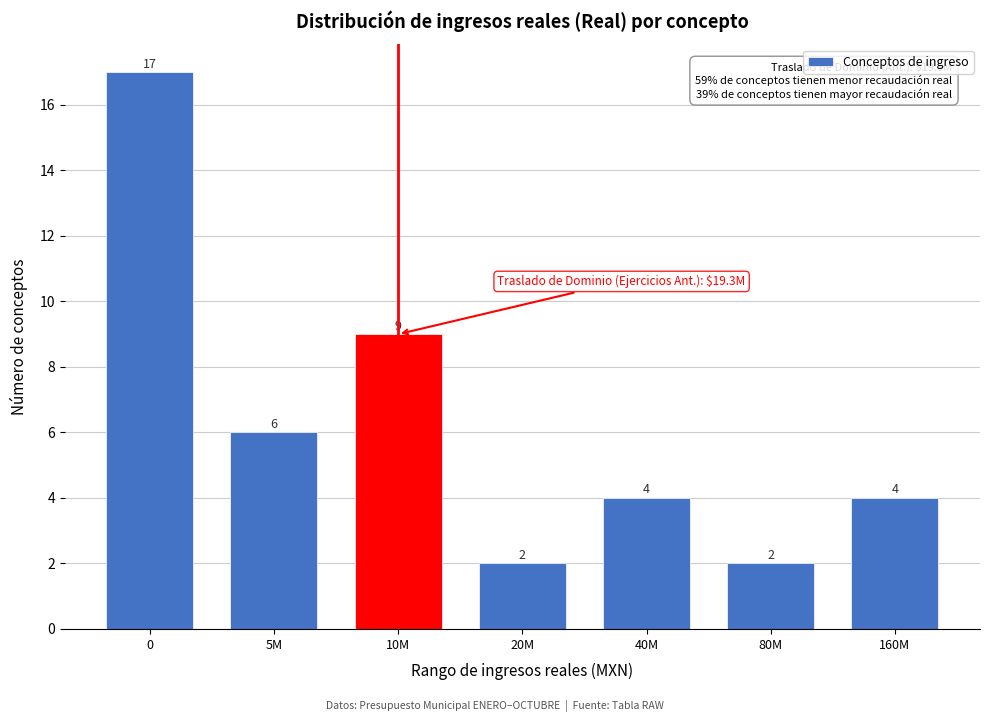

Reading right to left, what are all the values shown in this chart?

4	2	4	2	9	6	17